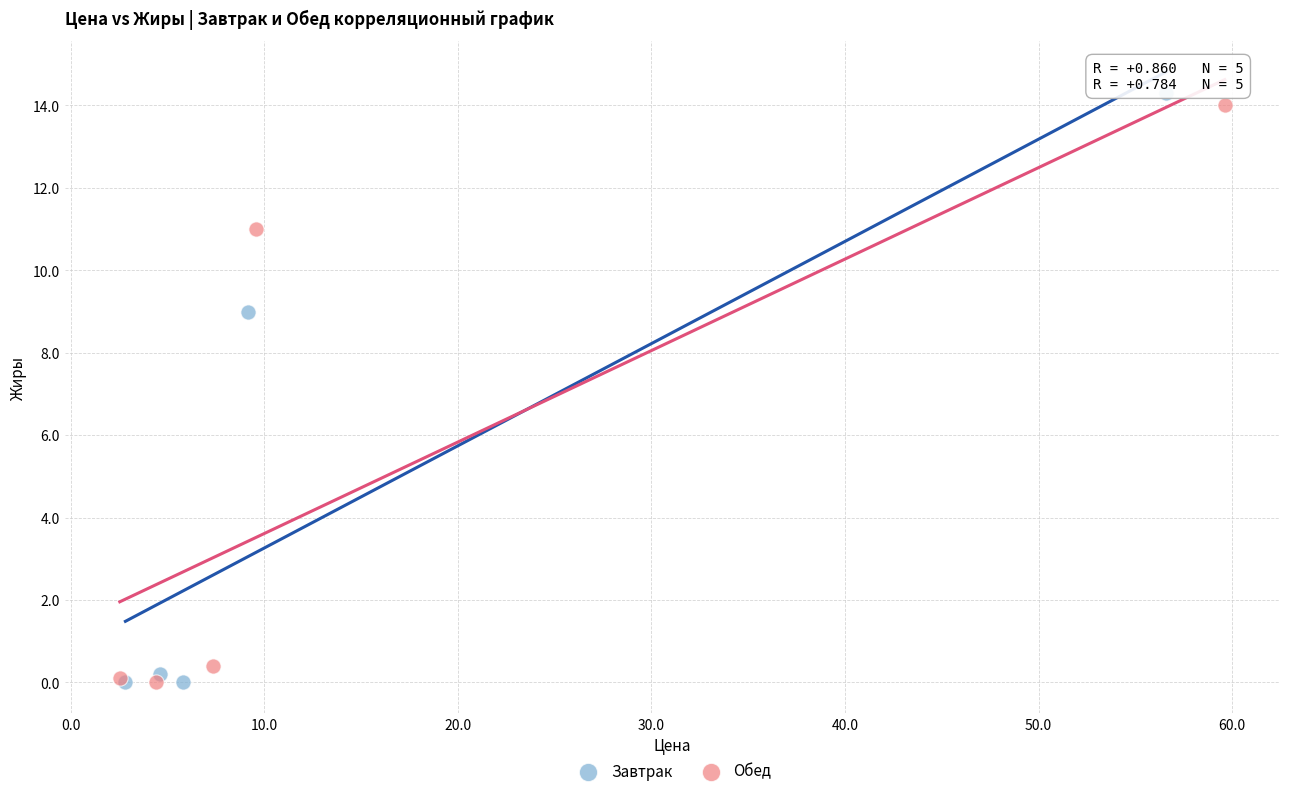

What are all the series names shown in the legend?

Завтрак, Обед